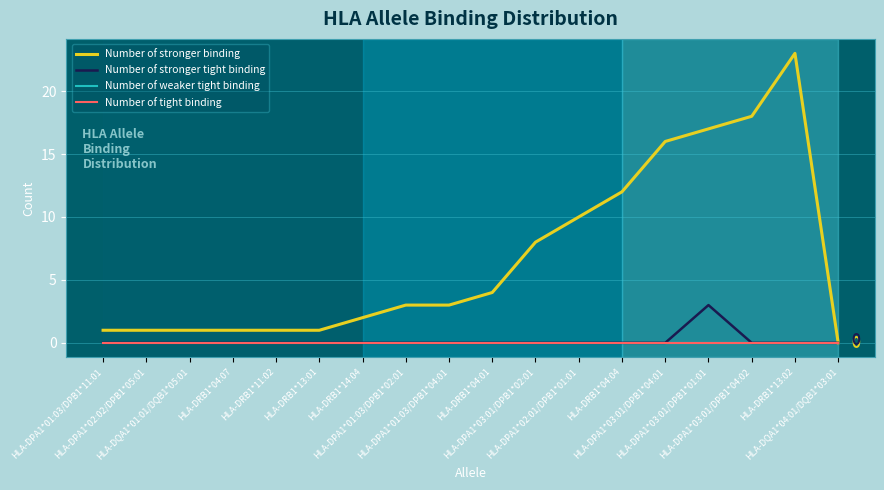

True or false: Number of stronger binding and Number of weaker tight binding cross at least once.

False